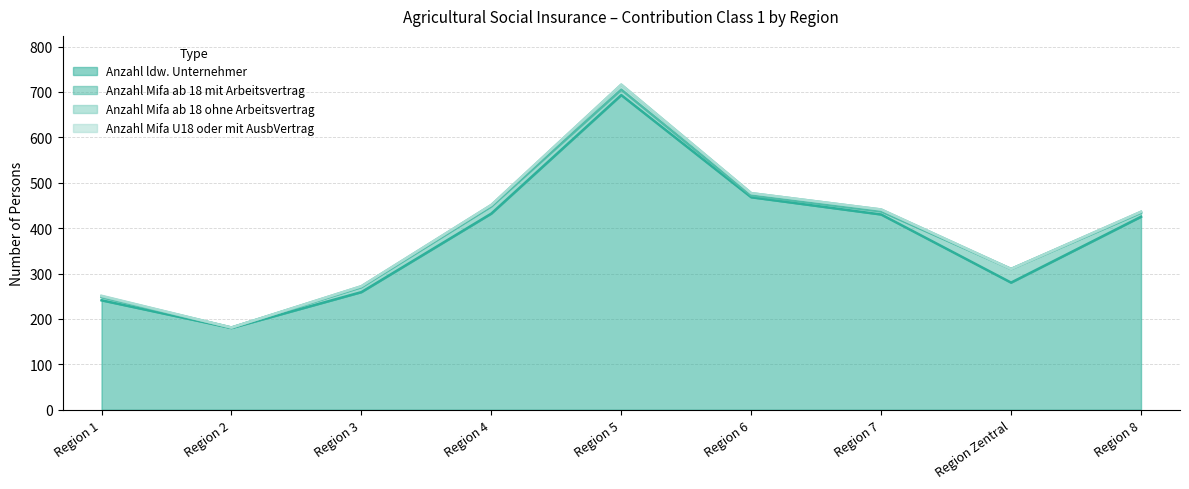

True or false: Anzahl Mifa ab 18 ohne Arbeitsvertrag has a value of 4 at Region 7.

True